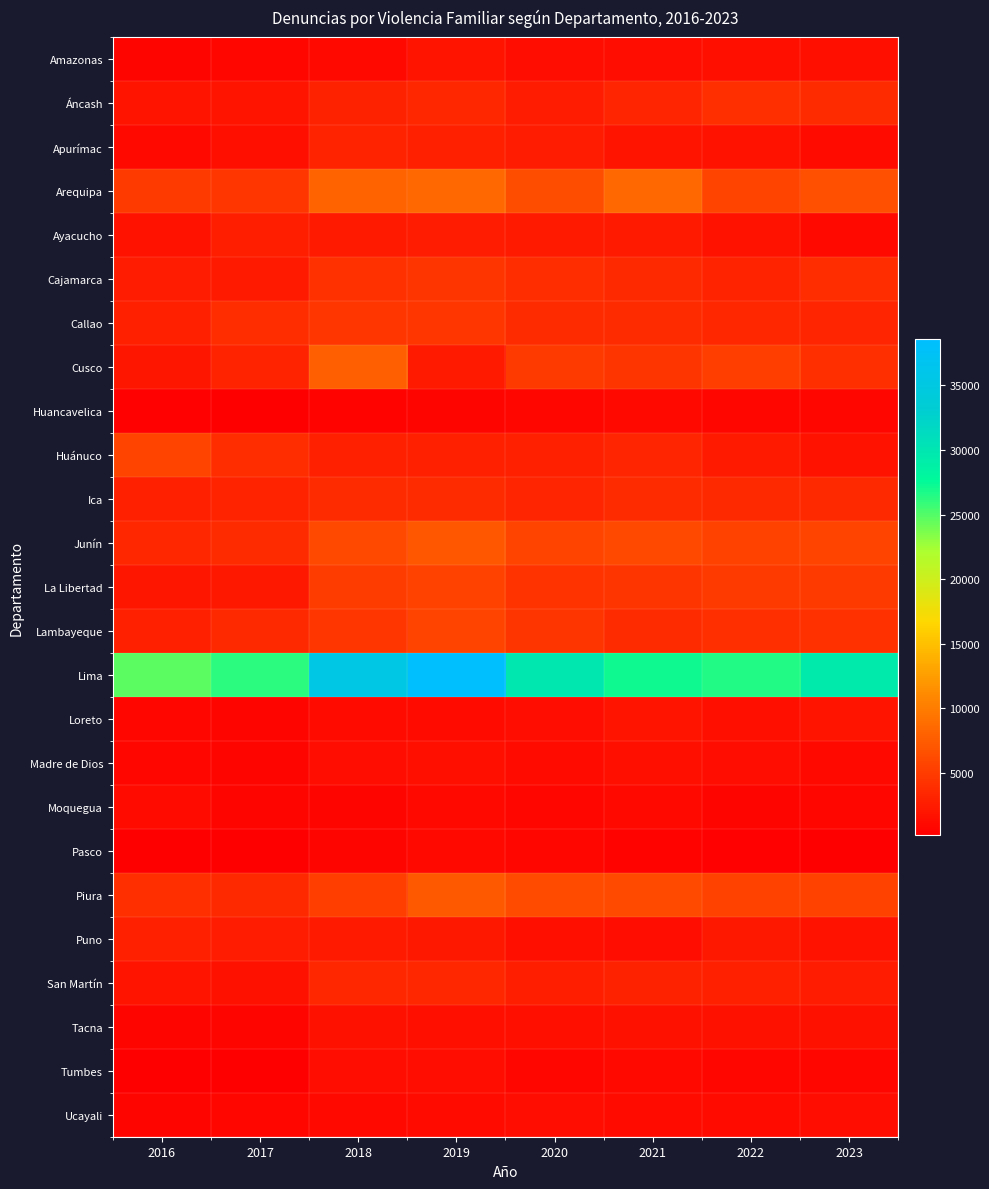

Reading left to right, what are all the values shown in this chart?

Amazonas: 2016=729	2017=886	2018=1032	2019=1862	2020=1279	2021=1380	2022=1430	2023=1505
Áncash: 2016=1892	2017=1897	2018=2982	2019=3397	2020=2525	2021=3240	2022=4030	2023=3738
Apurímac: 2016=985	2017=1506	2018=3064	2019=2830	2020=2470	2021=1939	2022=1832	2023=1137
Arequipa: 2016=4916	2017=4556	2018=8046	2019=8369	2020=6426	2021=8308	2022=5645	2023=6536
Ayacucho: 2016=1817	2017=2703	2018=2448	2019=2454	2020=2366	2021=2335	2022=1779	2023=1086
Cajamarca: 2016=2503	2017=2348	2018=4166	2019=4488	2020=3820	2021=3580	2022=3195	2023=3815
Callao: 2016=2805	2017=3838	2018=4600	2019=4605	2020=3717	2021=3721	2022=3466	2023=3350
Cusco: 2016=2007	2017=3129	2018=7720	2019=2408	2020=4903	2021=4434	2022=5155	2023=3992
Huancavelica: 2016=382	2017=345	2018=642	2019=668	2020=830	2021=999	2022=912	2023=854
Huánuco: 2016=5630	2017=3821	2018=2795	2019=2768	2020=2797	2021=3244	2022=2374	2023=1790
Ica: 2016=2863	2017=3177	2018=3733	2019=3788	2020=3275	2021=3764	2022=3630	2023=3521
Junín: 2016=3394	2017=3777	2018=6046	2019=7166	2020=5613	2021=5995	2022=5557	2023=5736
La Libertad: 2016=2118	2017=2240	2018=5020	2019=5598	2020=4328	2021=4489	2022=4925	2023=4984
Lambayeque: 2016=2869	2017=3649	2018=4658	2019=5716	2020=4517	2021=3704	2022=4096	2023=4169
Lima: 2016=24653	2017=26181	2018=35375	2019=38590	2020=29877	2021=27071	2022=26485	2023=29408
Loreto: 2016=914	2017=742	2018=1178	2019=1249	2020=1343	2021=1930	2022=1459	2023=1899
Madre de Dios: 2016=882	2017=717	2018=1301	2019=1426	2020=1154	2021=1439	2022=1304	2023=1035
Moquegua: 2016=1195	2017=654	2018=726	2019=1070	2020=850	2021=1014	2022=785	2023=887
Pasco: 2016=272	2017=253	2018=799	2019=978	2020=933	2021=620	2022=398	2023=202
Piura: 2016=4016	2017=3613	2018=5217	2019=7327	2020=6279	2021=6177	2022=5498	2023=5588
Puno: 2016=2871	2017=2468	2018=2432	2019=2237	2020=1433	2021=1359	2022=2191	2023=1761
San Martín: 2016=1989	2017=1624	2018=3379	2019=3477	2020=2605	2021=2998	2022=2771	2023=2482
Tacna: 2016=765	2017=780	2018=1646	2019=1499	2020=1476	2021=1557	2022=1669	2023=1678
Tumbes: 2016=292	2017=301	2018=1396	2019=1316	2020=948	2021=1075	2022=913	2023=844
Ucayali: 2016=654	2017=806	2018=1027	2019=1172	2020=1324	2021=1169	2022=1225	2023=1280